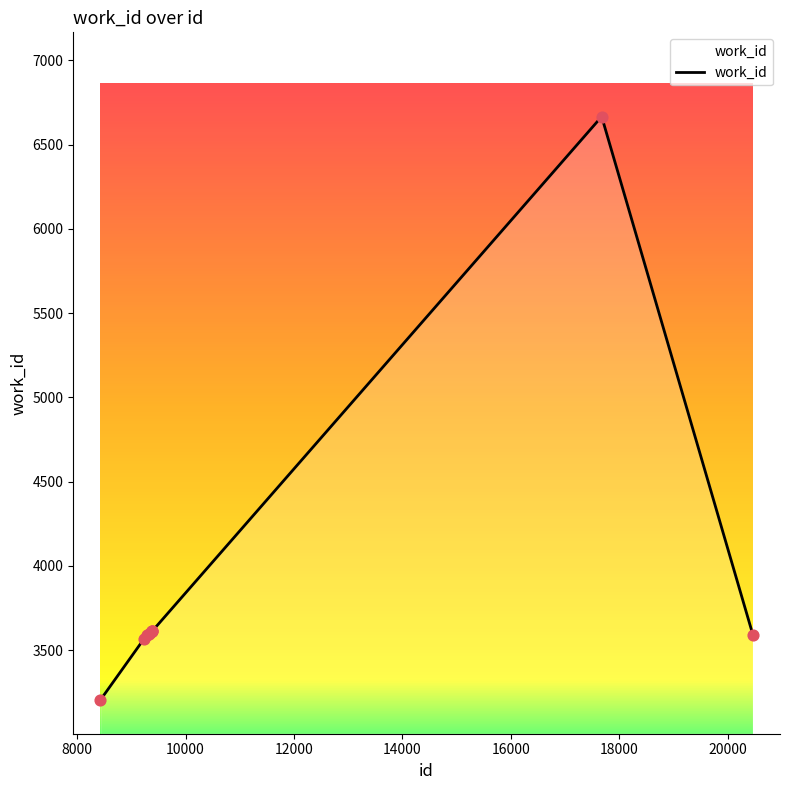

What is the smallest value displayed?

3204